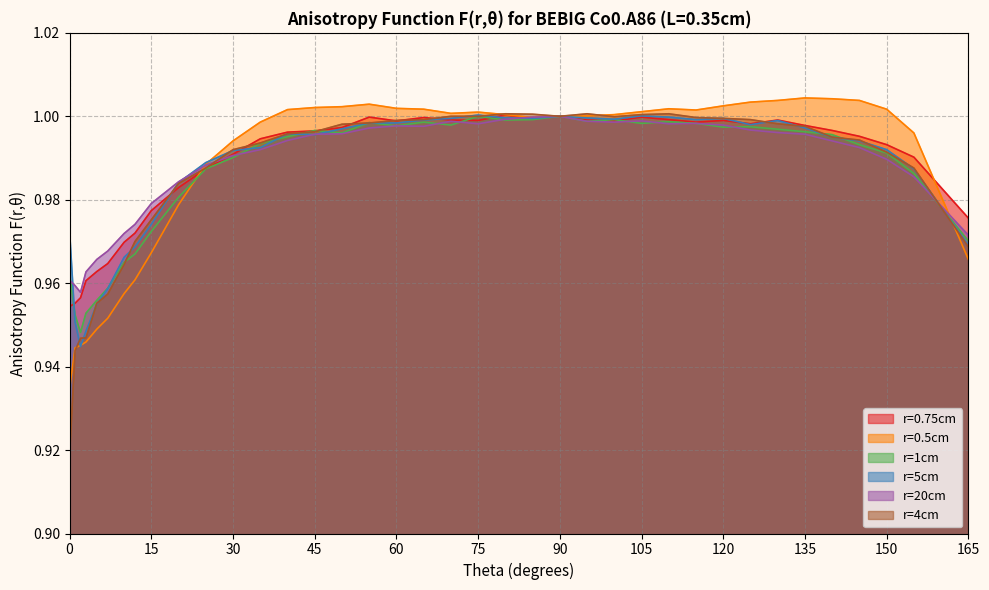

At which label does r=1cm reach its peak?

75